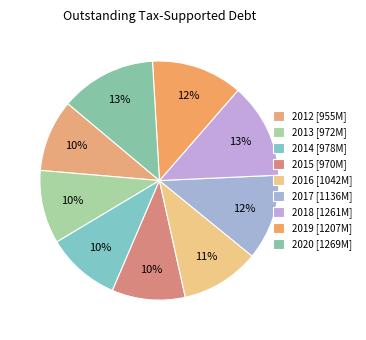

To the nearest percent, what is the difference between the largest and smallest slice percentages?

3%